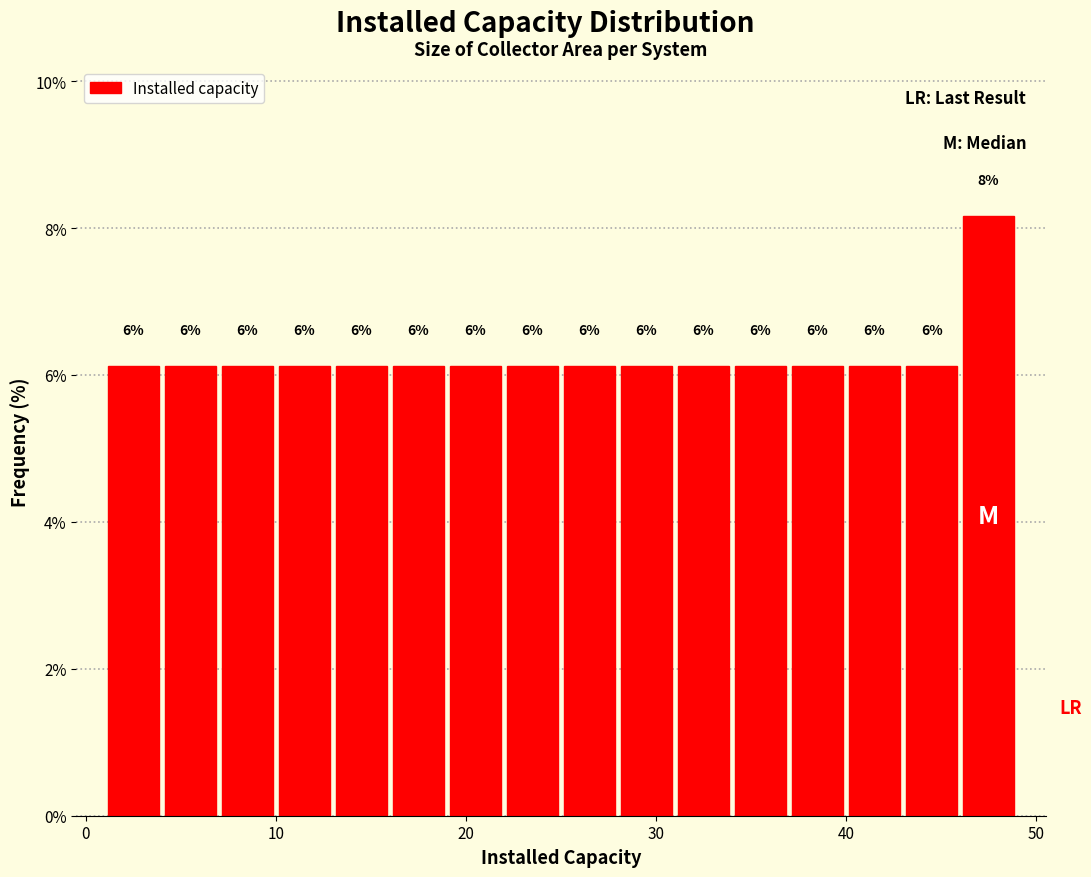

Around what value on the x-axis is the tallest bar? Give the approximate position of its centre, as read against the axis.

48